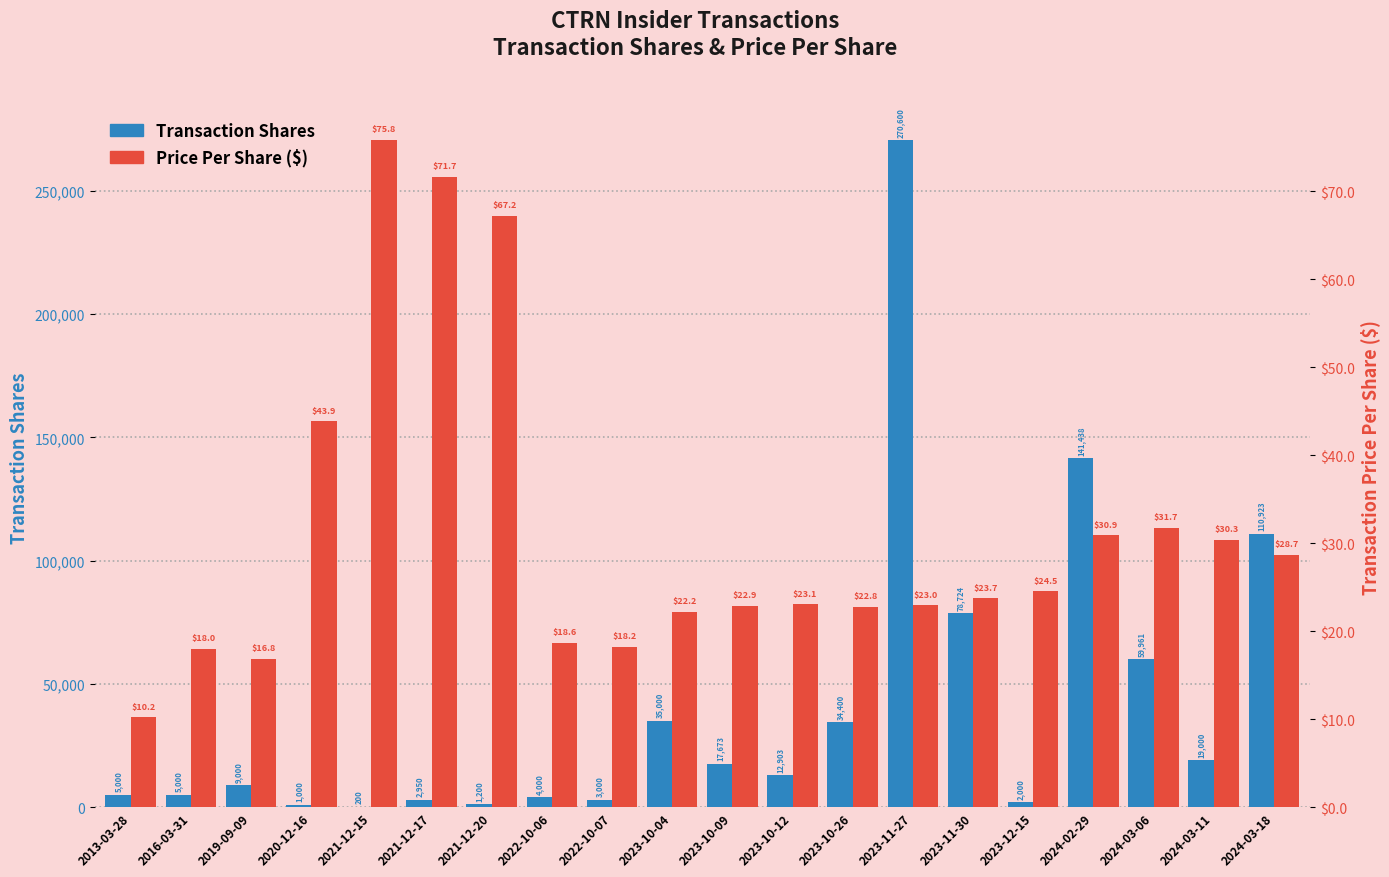

Which label corresponds to the largest value in the chart?

2023-11-27